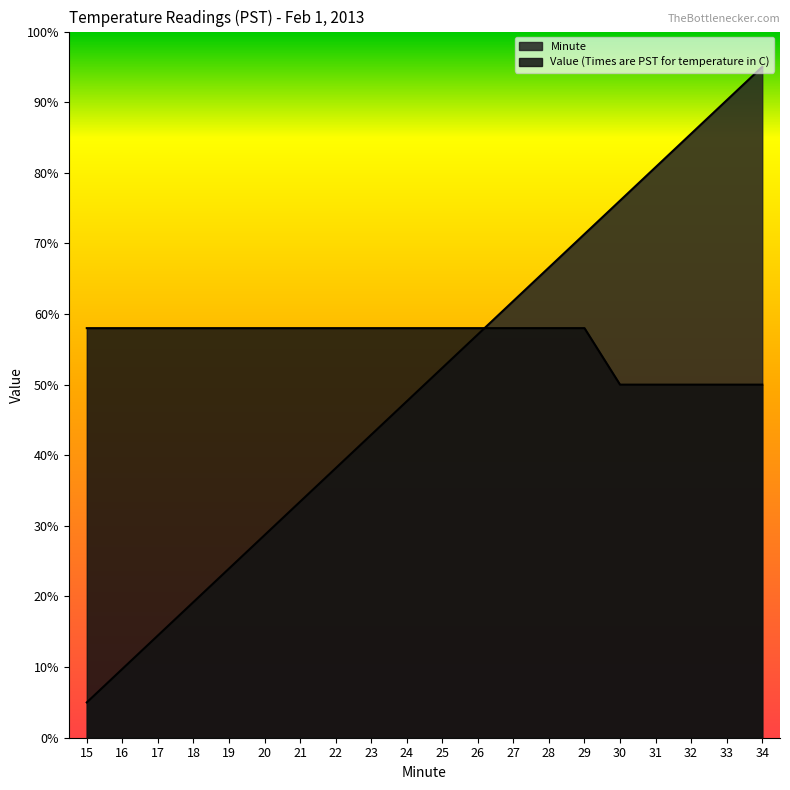

Which series has the largest range (max minus min)?

Minute